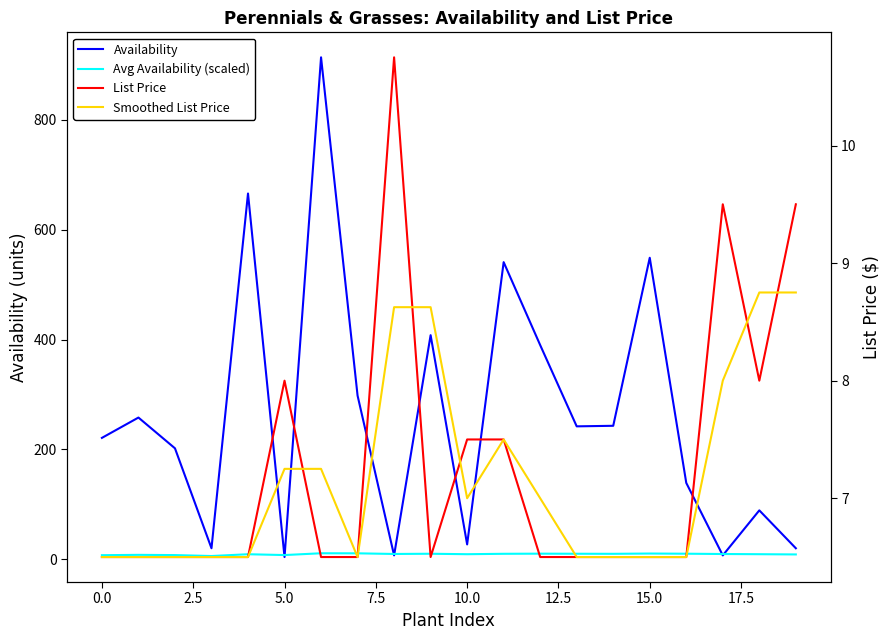

How many interior local valleys does the List Price series have?

2